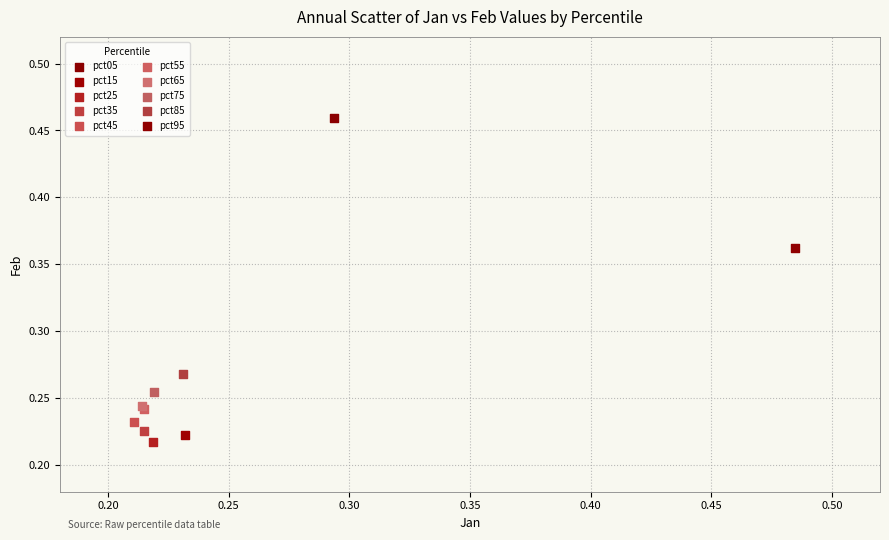

What are all the series names shown in the legend?

pct05, pct15, pct25, pct35, pct45, pct55, pct65, pct75, pct85, pct95